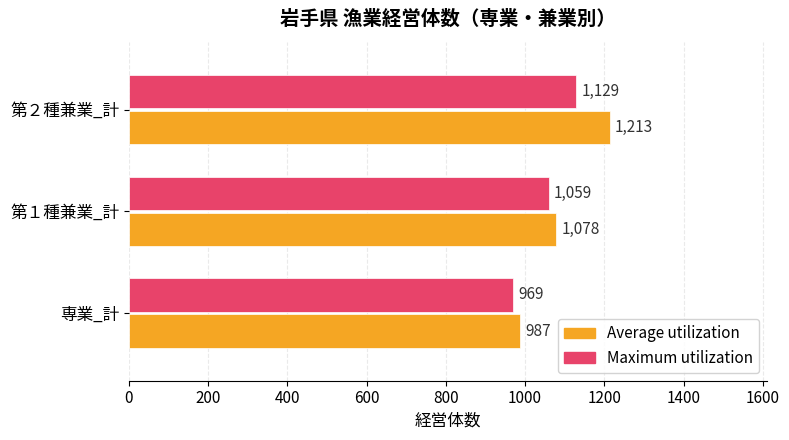

The Maximum utilization series shows 969 at 専業_計. True or false?

True